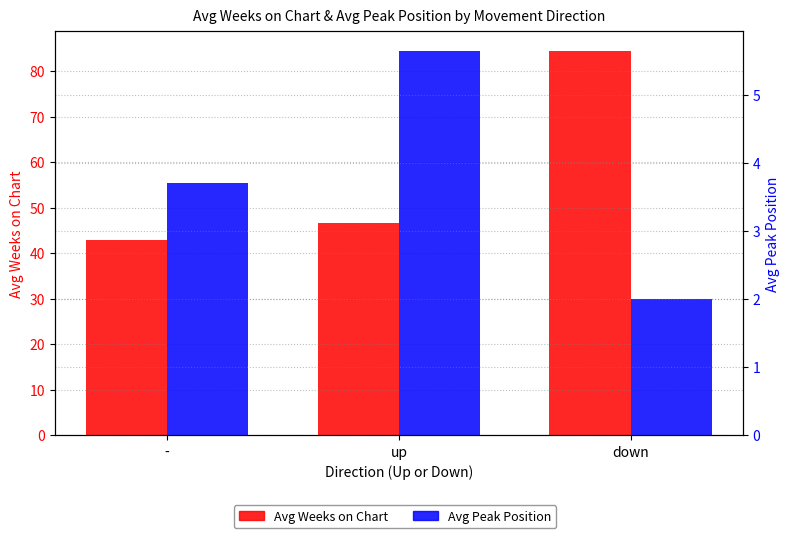

What is the sum of the Avg Weeks on Chart values at up and down?

131.1